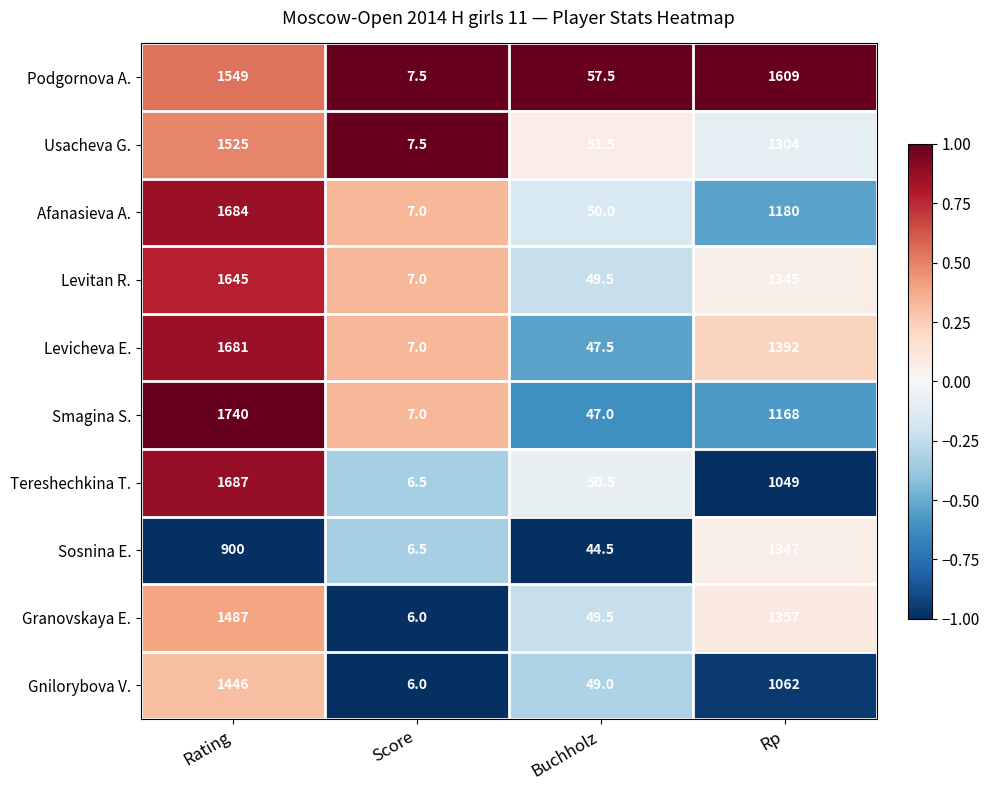

What is the spread (max minus min) of values at Buchholz?

13.0